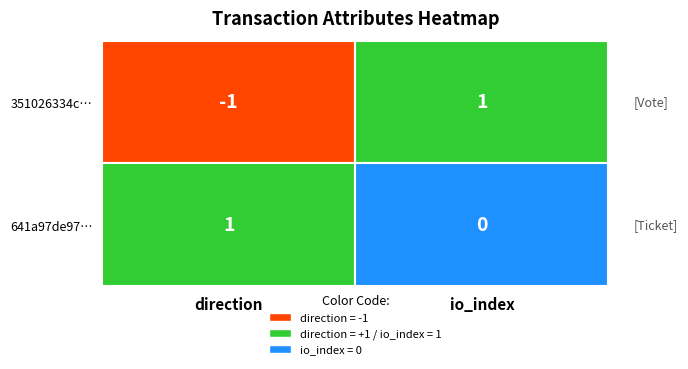

Is the value of 641a97de97501a604135416abe05c07c887ace8 at direction greater than the value of 351026334c615bc8a53c9b4368d1b8720327cd2 at io_index?

No